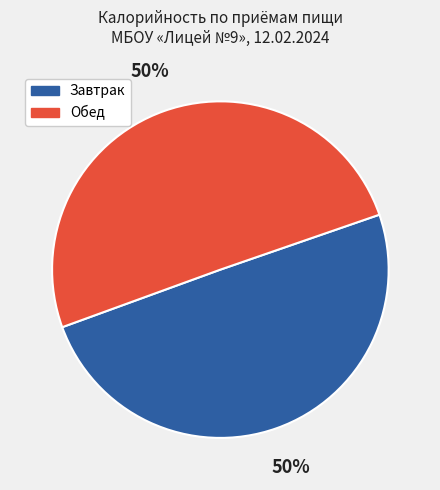

To the nearest percent, what is the average slice percentage?

50%